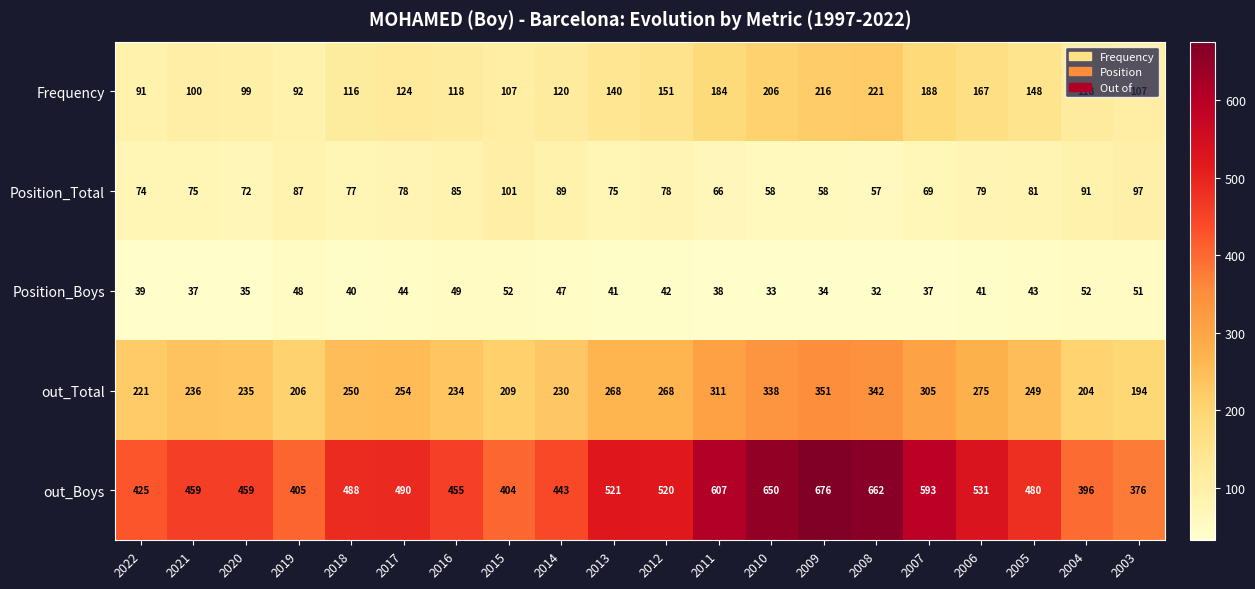

At how many categories does at least one series exceed 177?

20